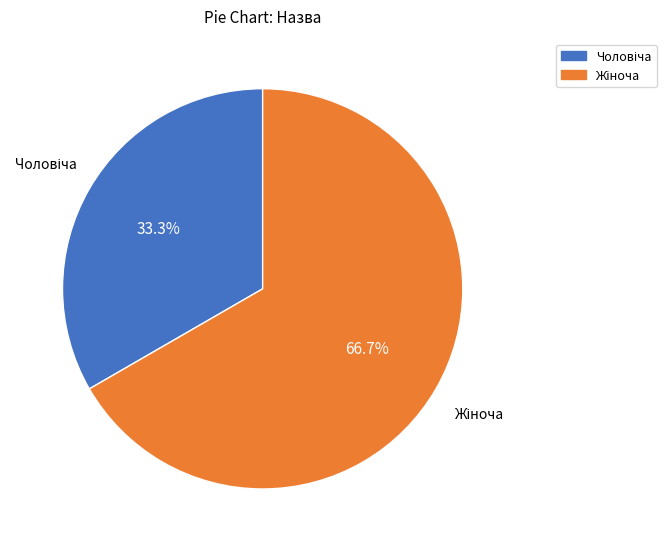

Is there a majority slice in this chart?

Yes